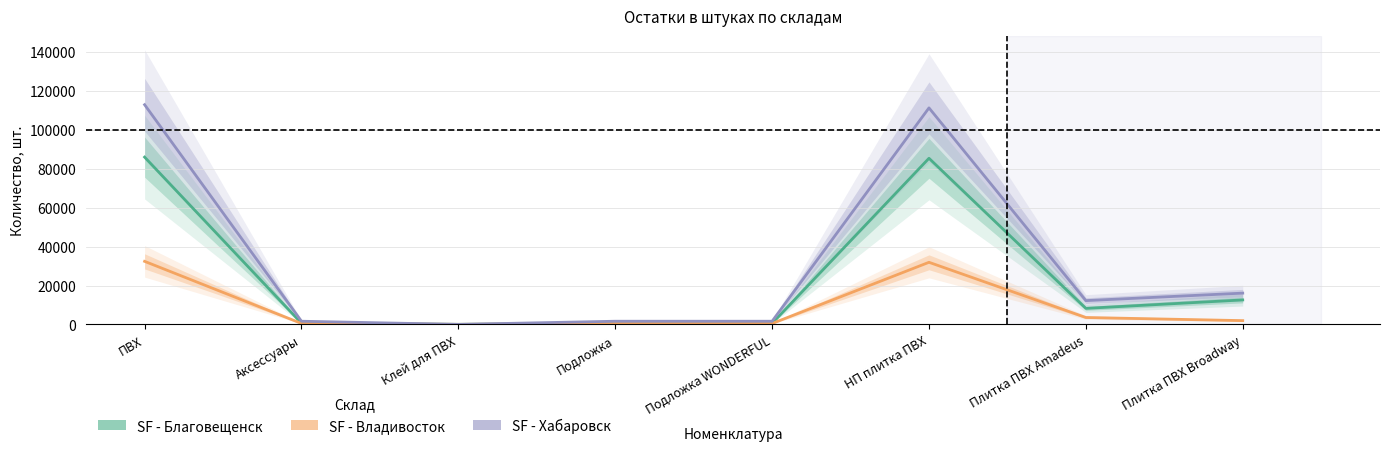

Reading right to left, list all the values displayed in this chart.

SF - Благовещенск: 12586	8248	85429	555	556	40	596	86025
SF - Владивосток: 1944	3554	31937	461	461	28	489	32426
SF - Хабаровск: 16083	12234	111338	1634	1634	1	1635	112973